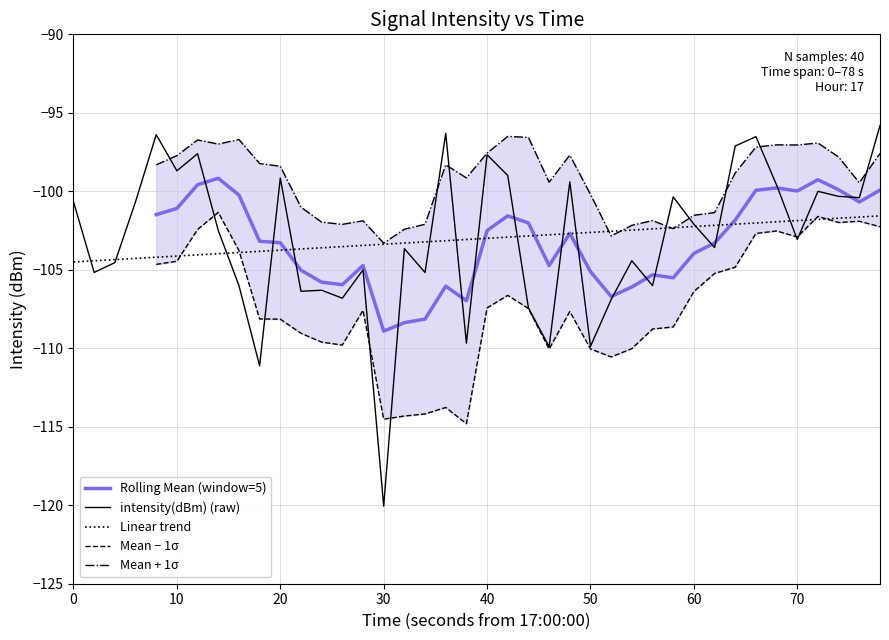

True or false: intensity(dBm) (raw) has a value of -120.1 at 30.

True